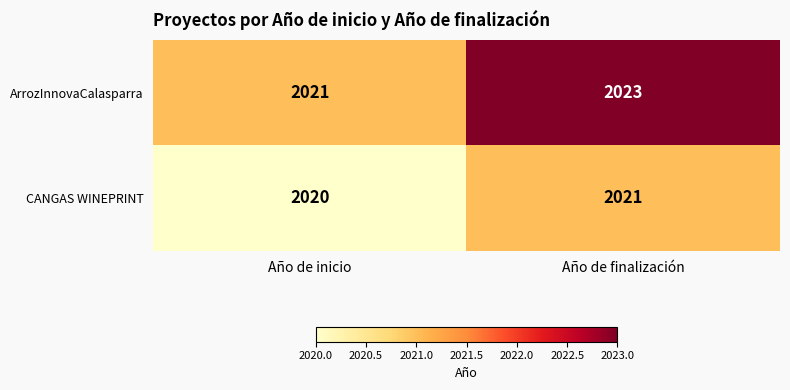

What is the total value across all series at Año de finalización?

4044